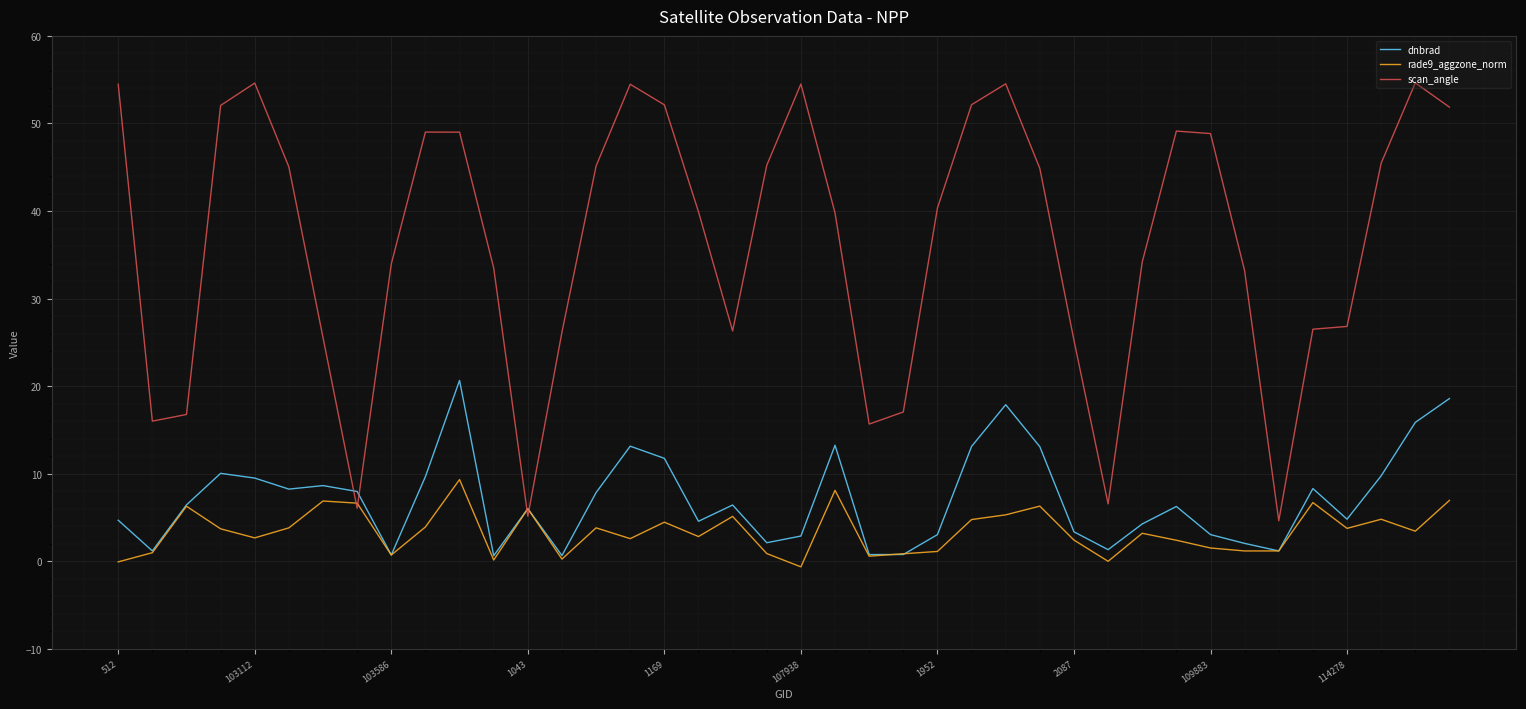

Rank the series by their maximum value, from highest to lowest.

scan_angle, dnbrad, rade9_aggzone_norm